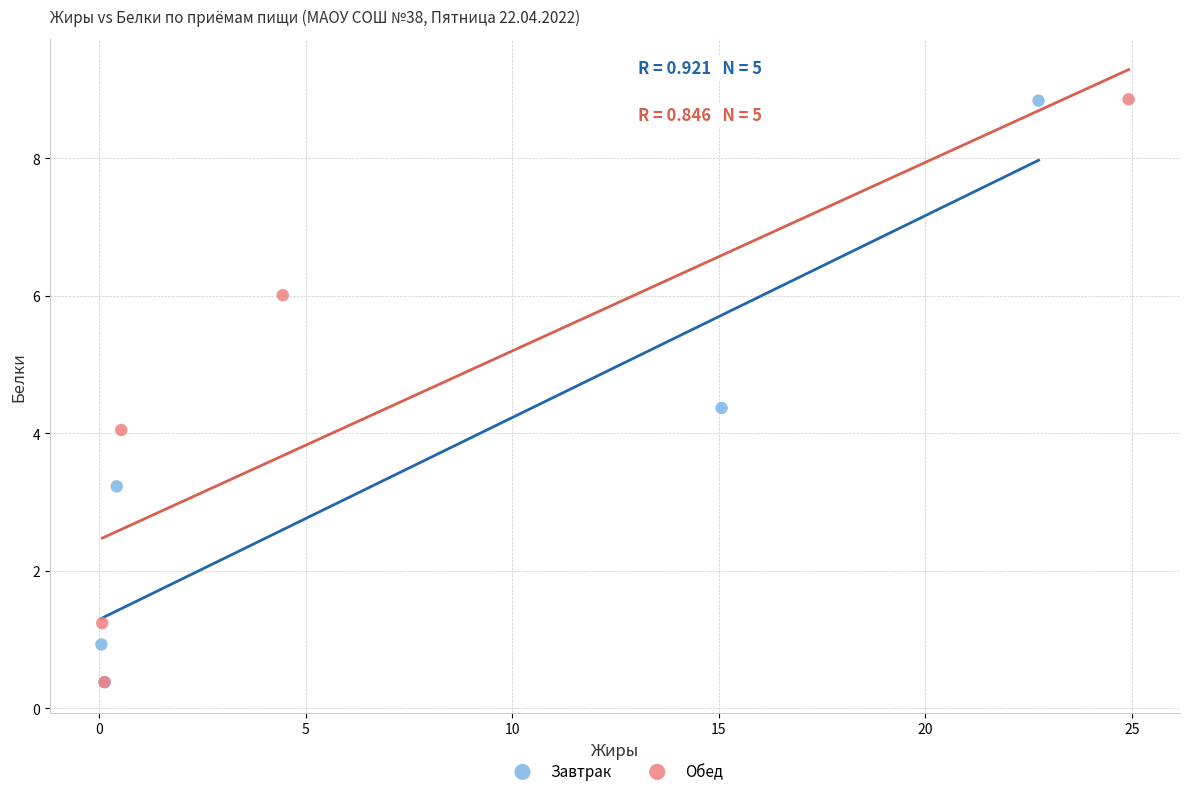

Which series has the largest Y range (max minus min)?

Обед